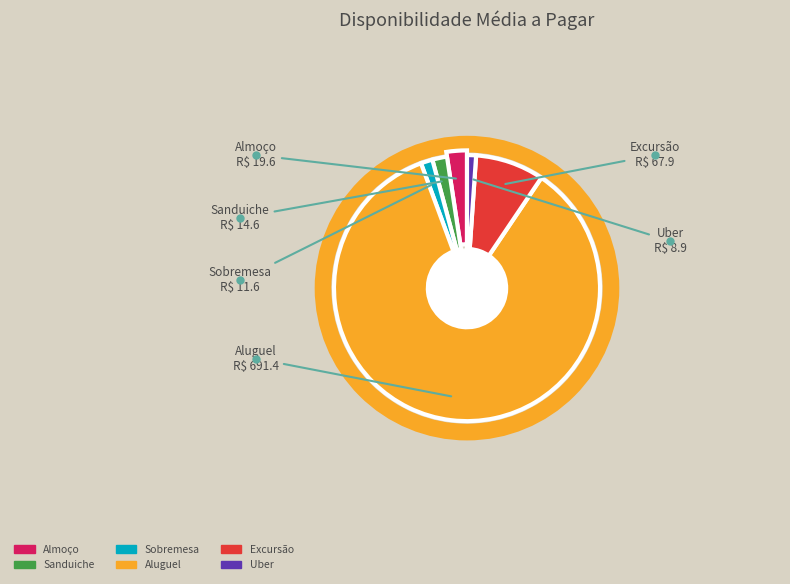

To the nearest percent, what percentage of the pie is Excursão?

8%